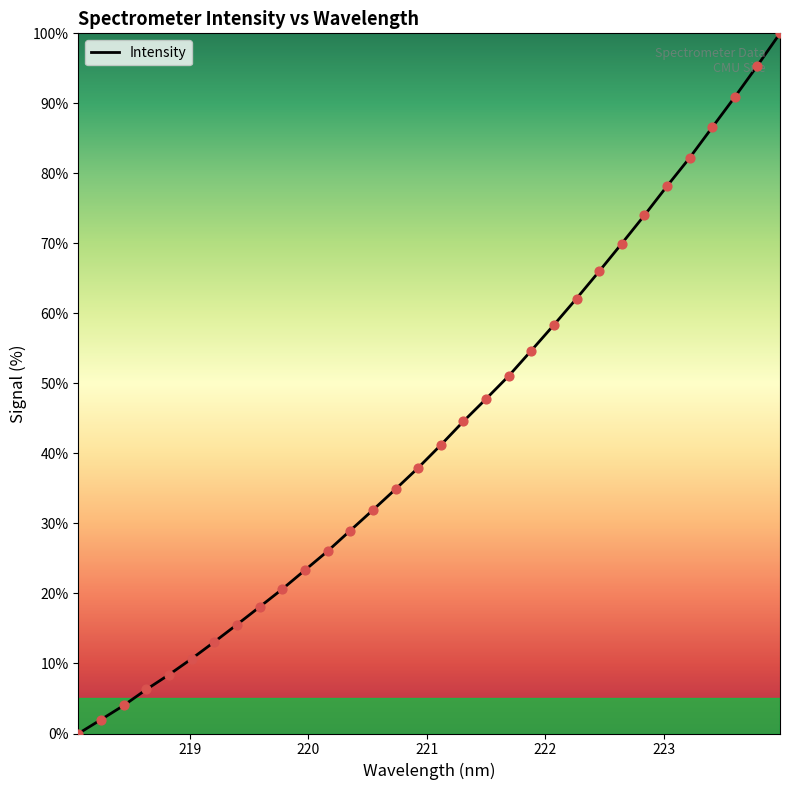

What is the greatest value displayed?

100.0